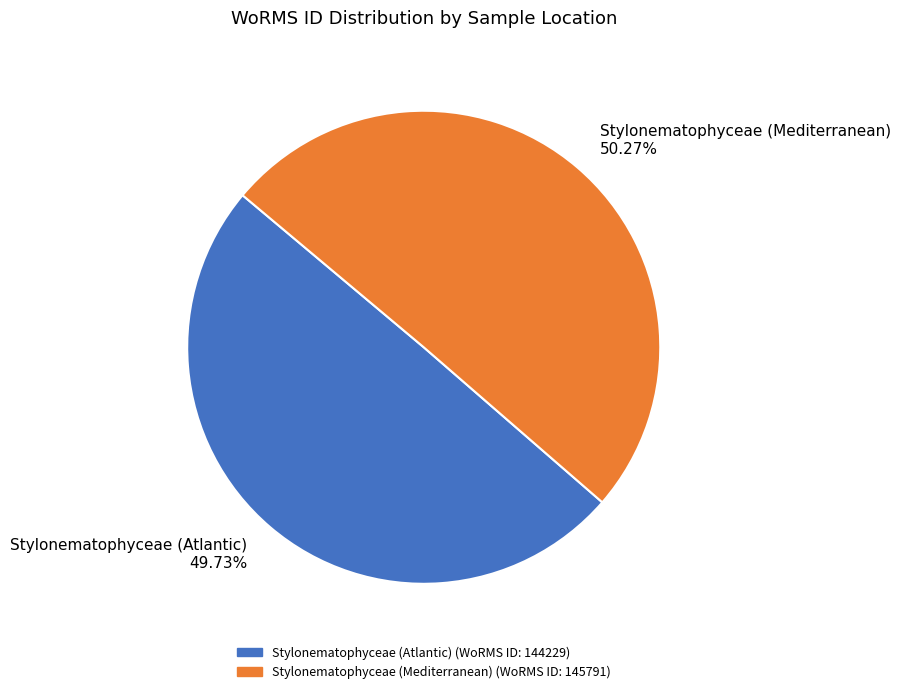

Rank the categories by value from highest to lowest.

Stylonematophyceae (Mediterranean), Stylonematophyceae (Atlantic)